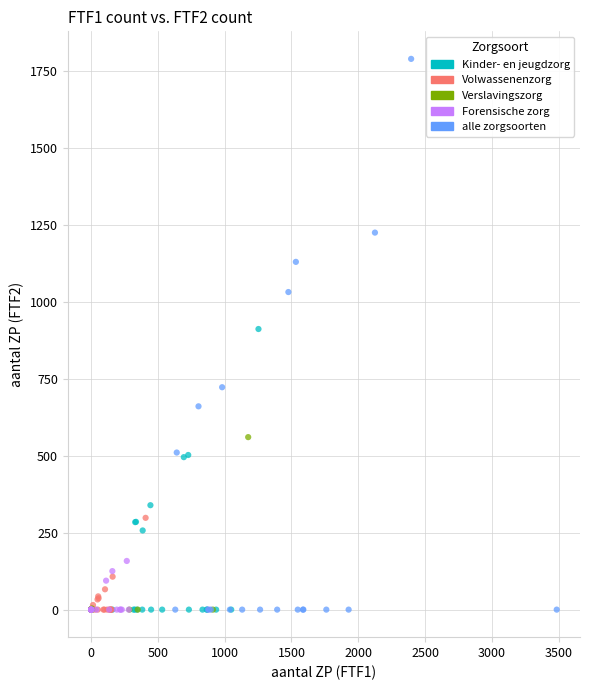

What are all the series names shown in the legend?

Kinder- en jeugdzorg, Volwassenenzorg, Verslavingszorg, Forensische zorg, alle zorgsoorten